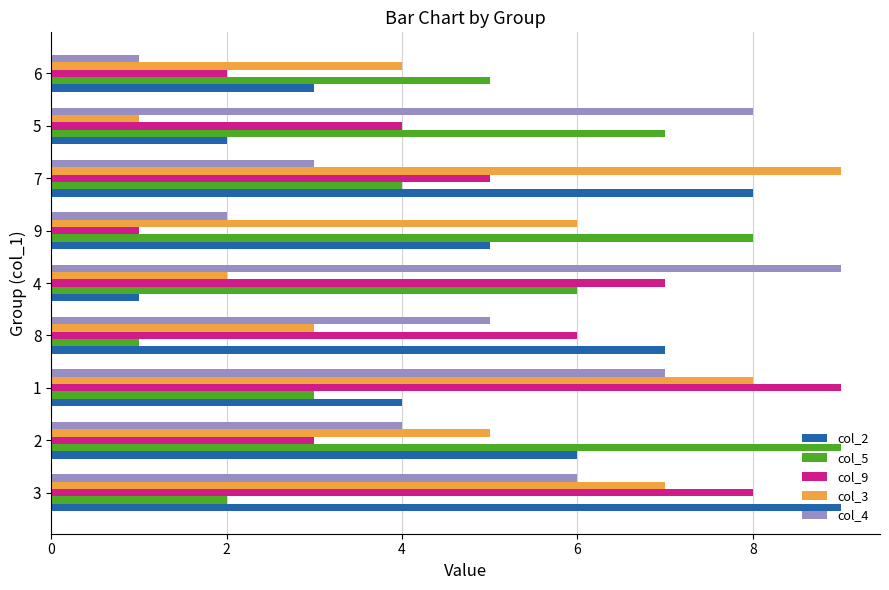

What value does the col_3 series have at 2?

5